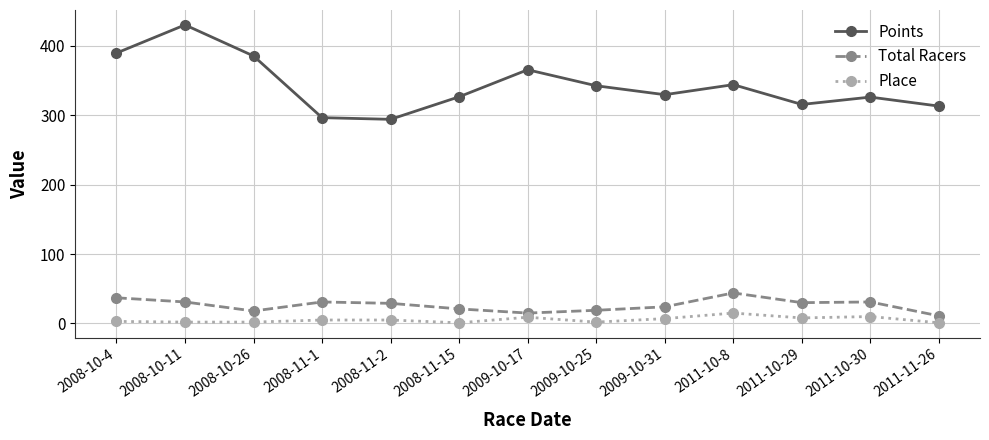

Is the value of Place at 2008-11-15 greater than the value of Points at 2009-10-31?

No